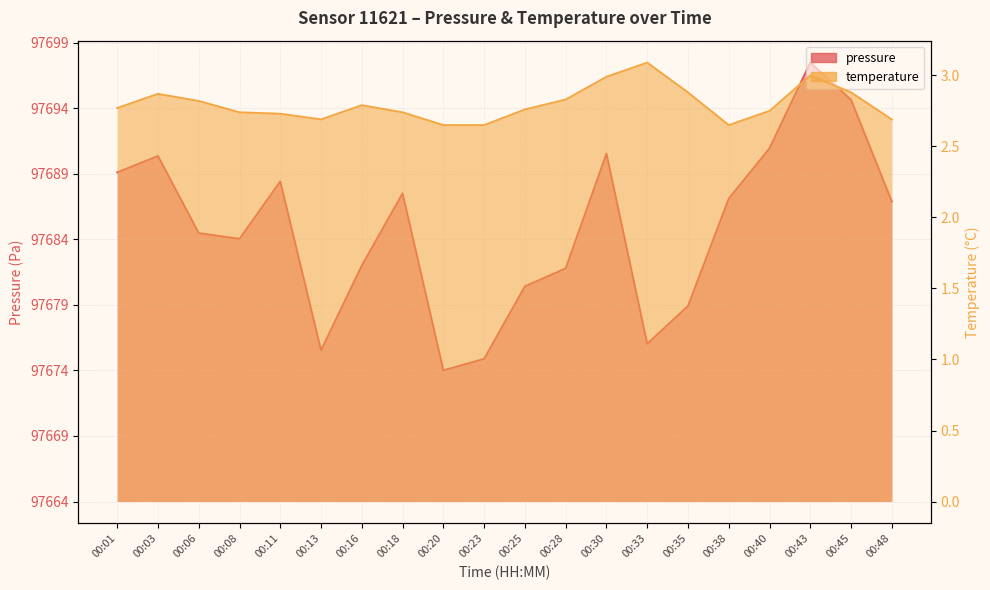

True or false: temperature and pressure cross at least once.

False